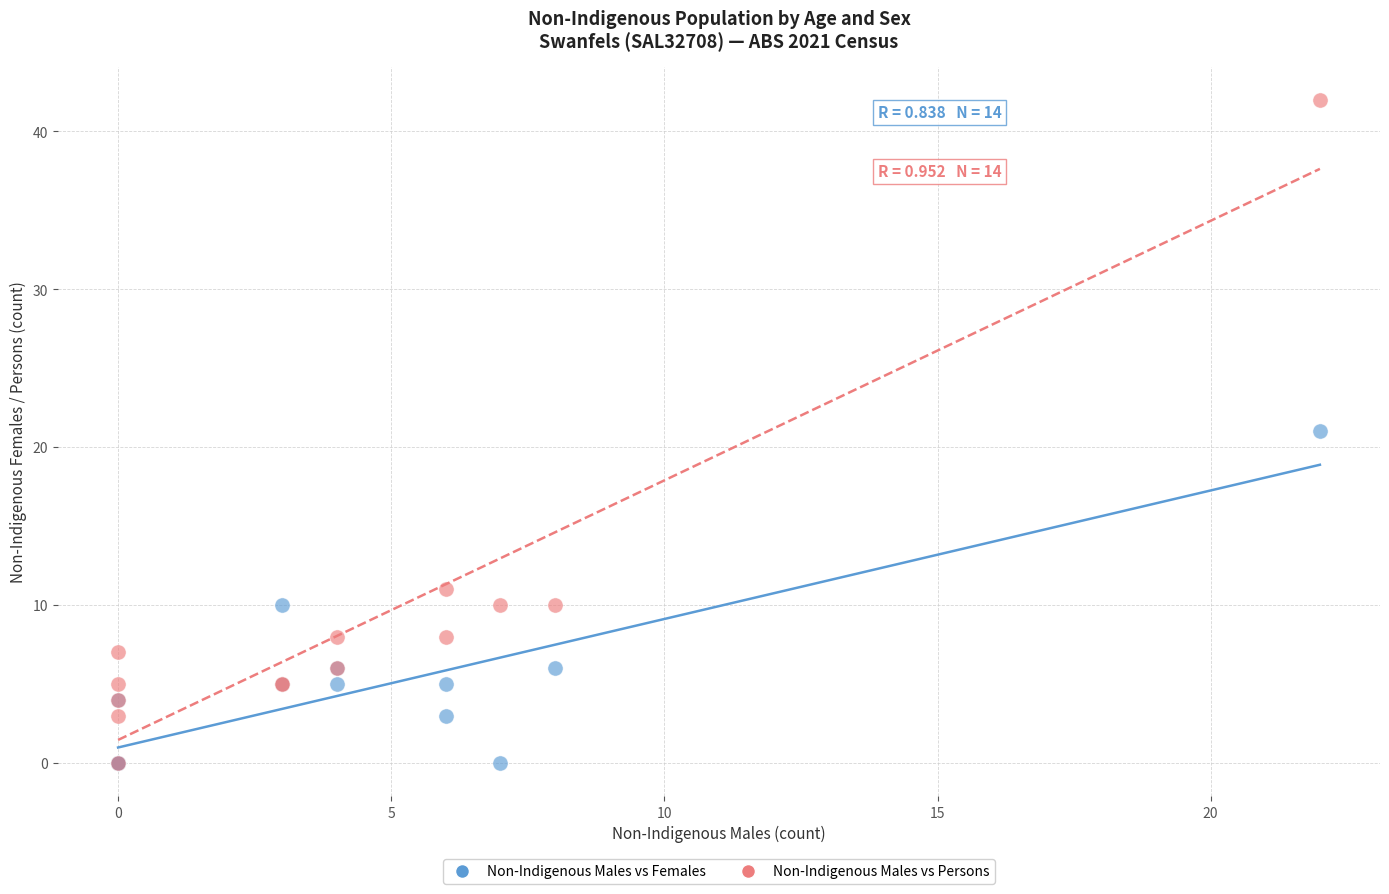

Which series reaches the maximum Y coordinate?

Non-Indigenous Males vs Persons